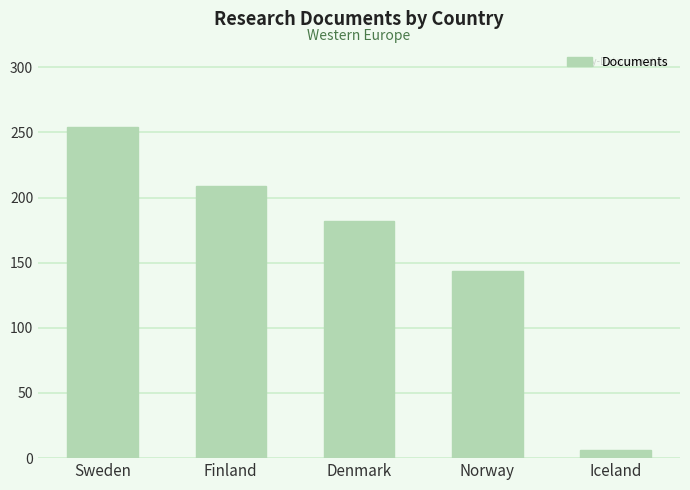

Which has a higher value, Finland or Norway?

Finland